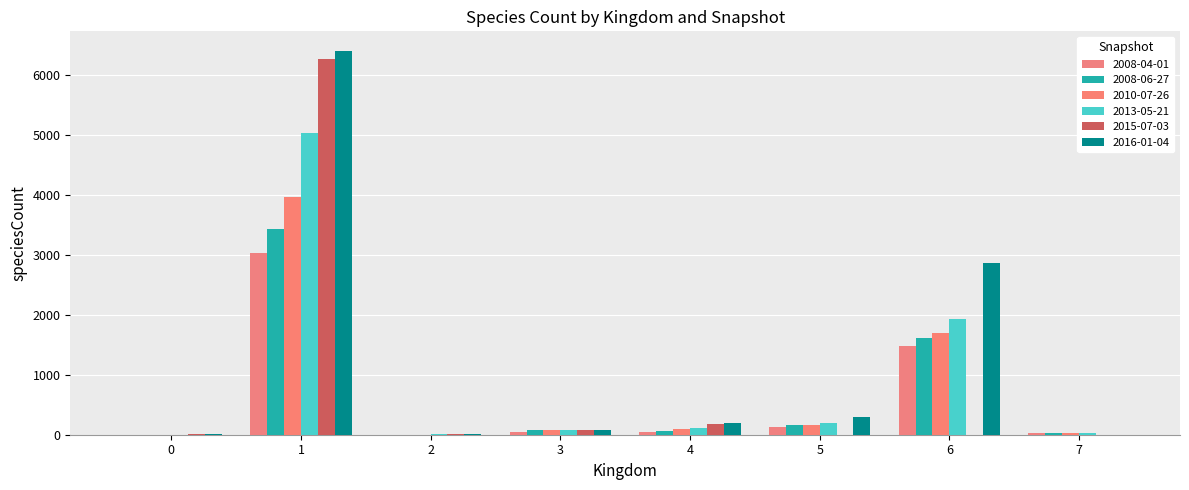

What is the difference between the highest and lowest values at 4?

138